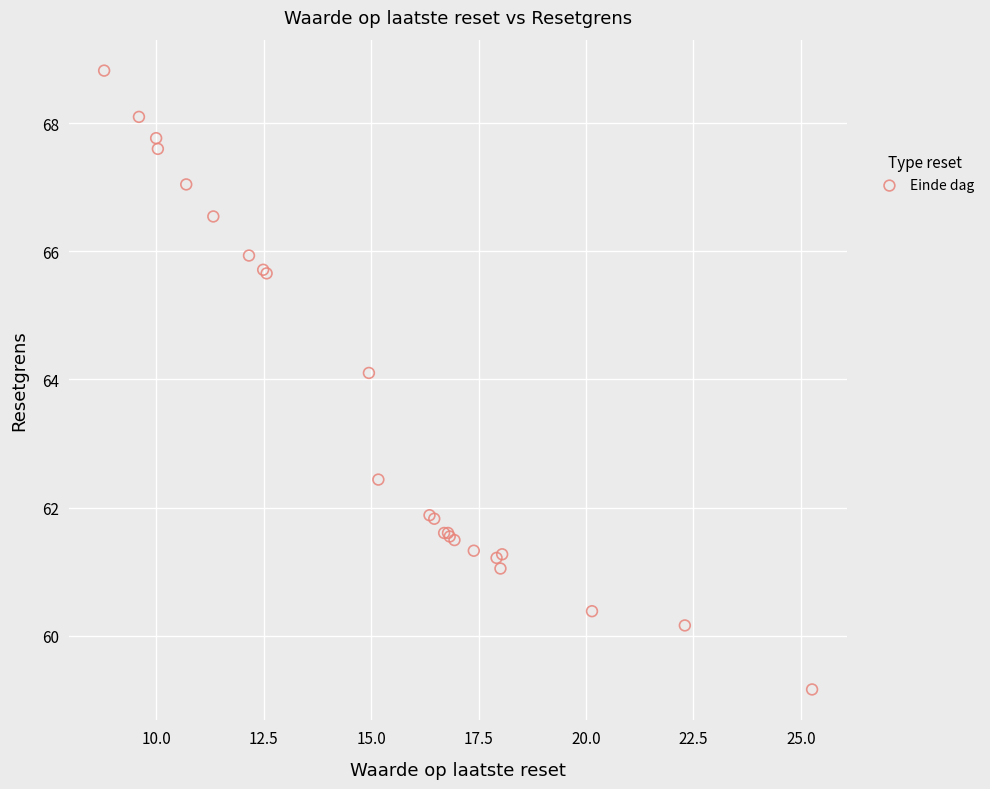

What Y value in the scatter plot is closest to 63?

62.4